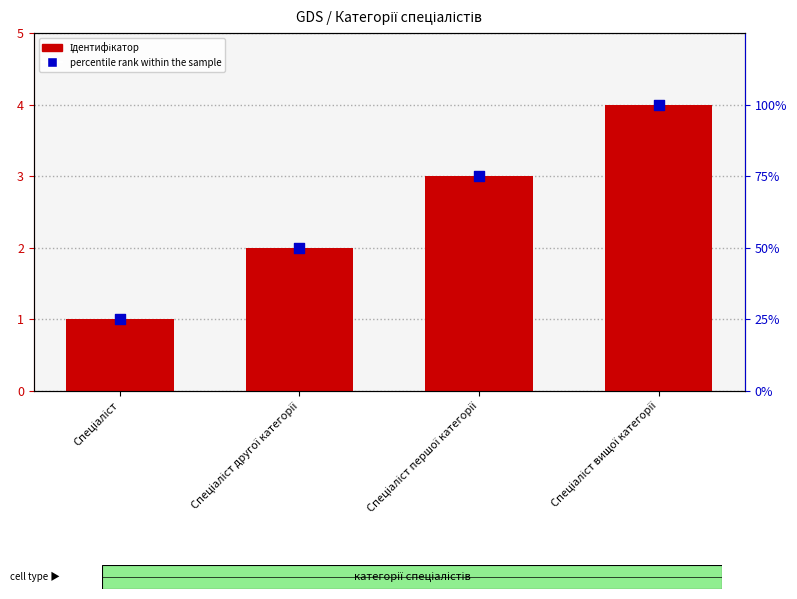

Is the value of Ідентифікатор at Спеціаліст greater than the value of percentile rank within the sample at Спеціаліст першої категорії?

No